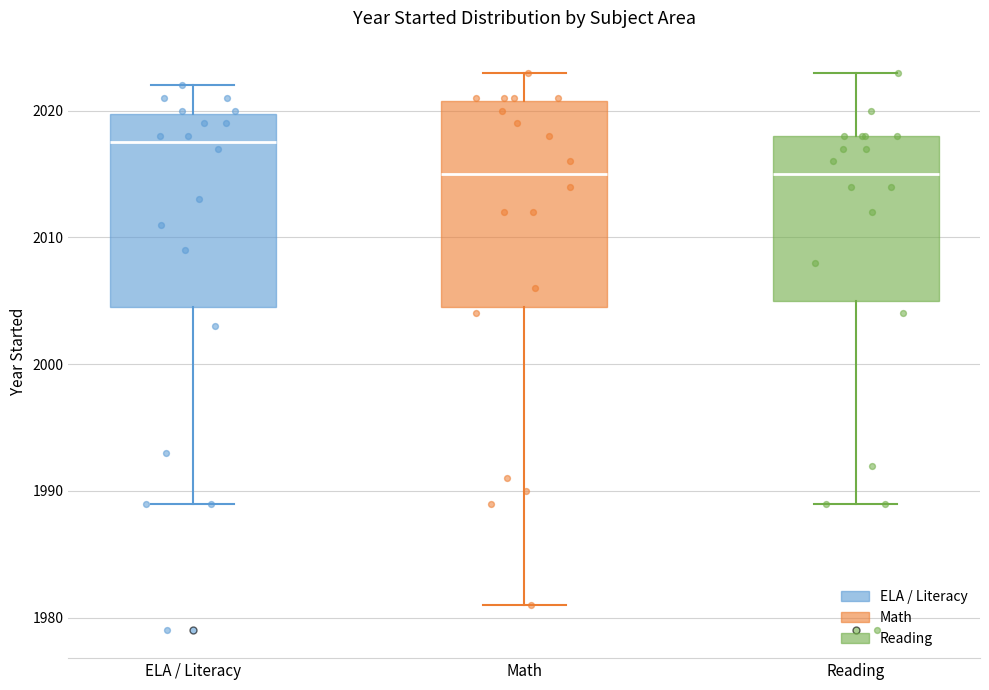

Reading left to right, transcribe this box plot: for each box, give where its median line is, the range the box spans, and where its two whiskers end, as read against the y-axis. The values are not printed on the chart, so give them approximately, as read against the axis.

ELA / Literacy: median 2018, box 2005 to 2020, whiskers 1989 to 2022
Math: median 2015, box 2005 to 2021, whiskers 1981 to 2023
Reading: median 2015, box 2005 to 2018, whiskers 1989 to 2023